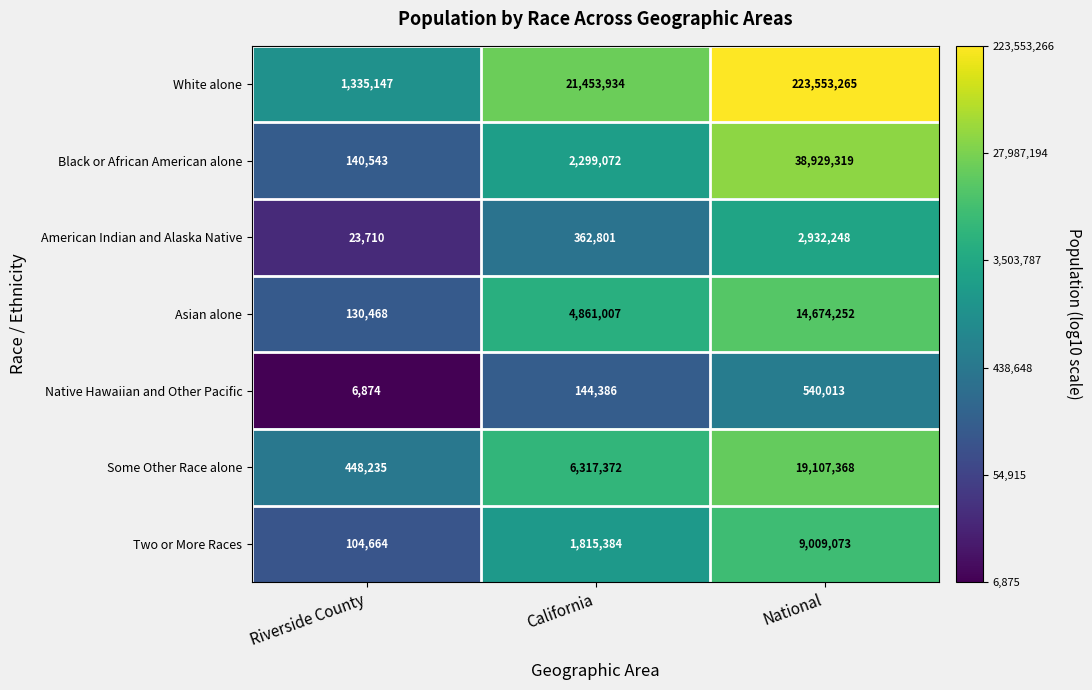

How many data points does each series have?

3